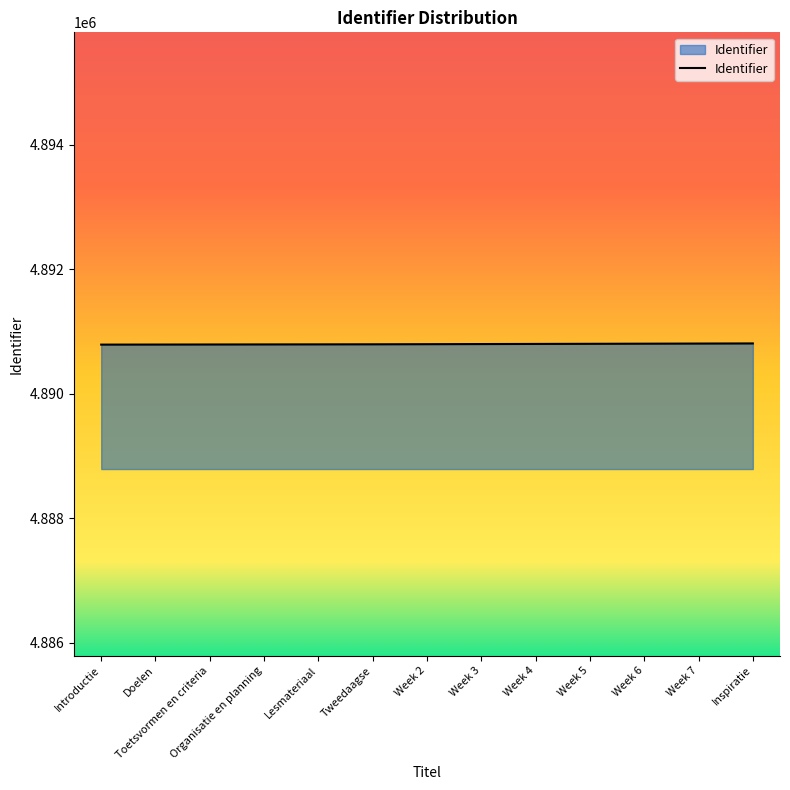

How many lines are shown in the chart?

1